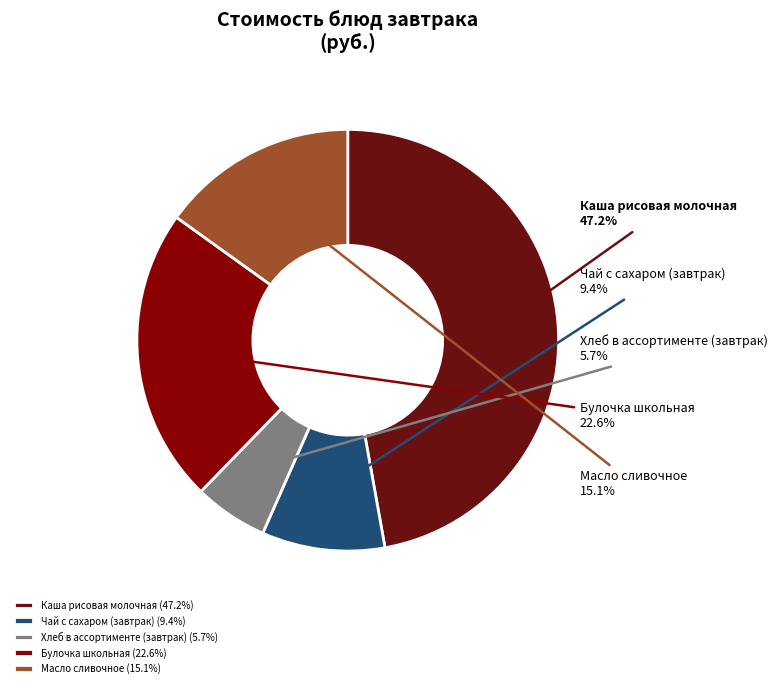

To the nearest percent, what percentage of the pie is Чай с сахаром (завтрак)?

9%